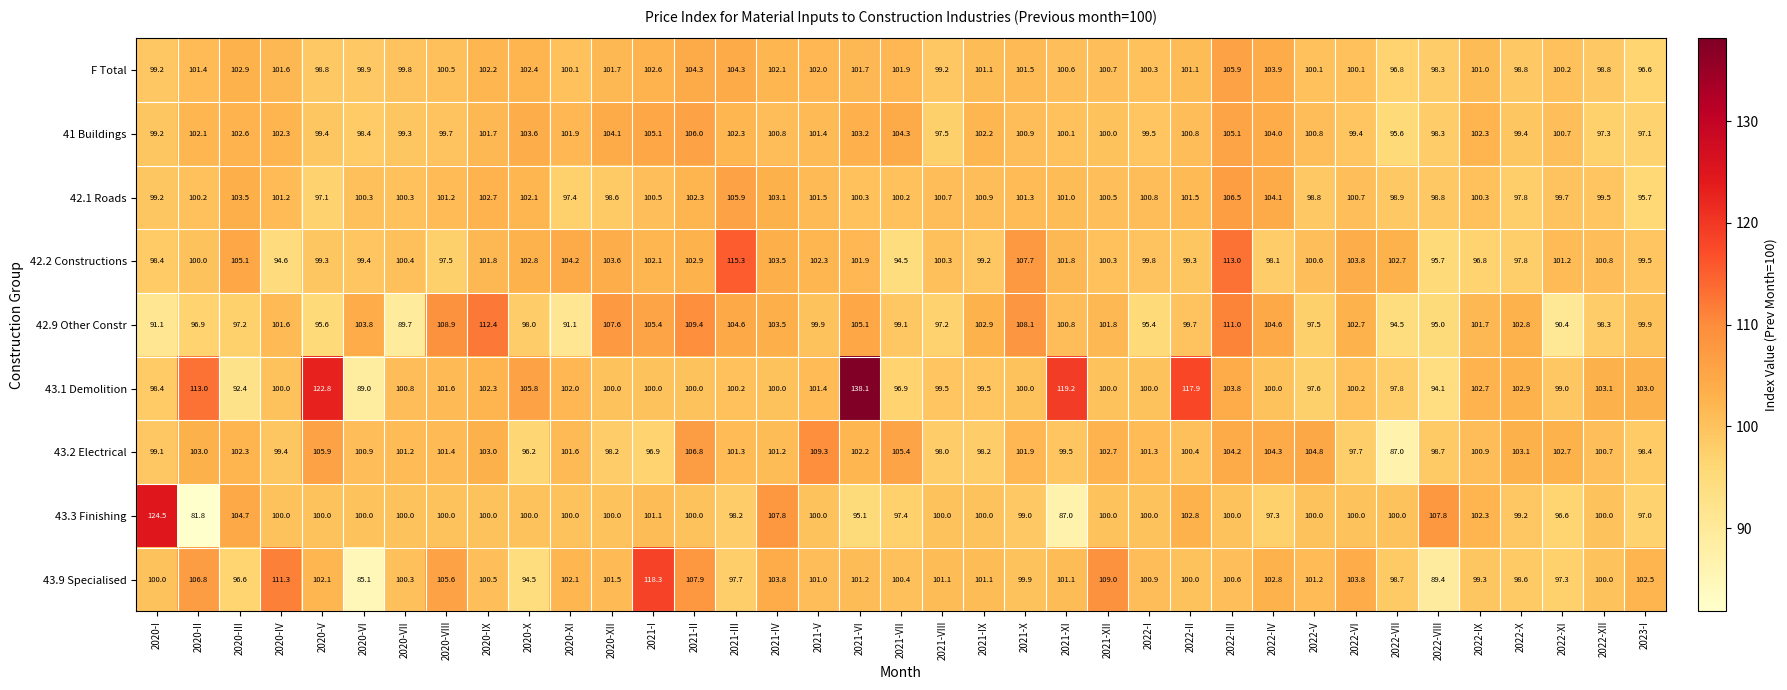

The value of 42.9 Other Constr at 2020-XII is 160.9. True or false?

False